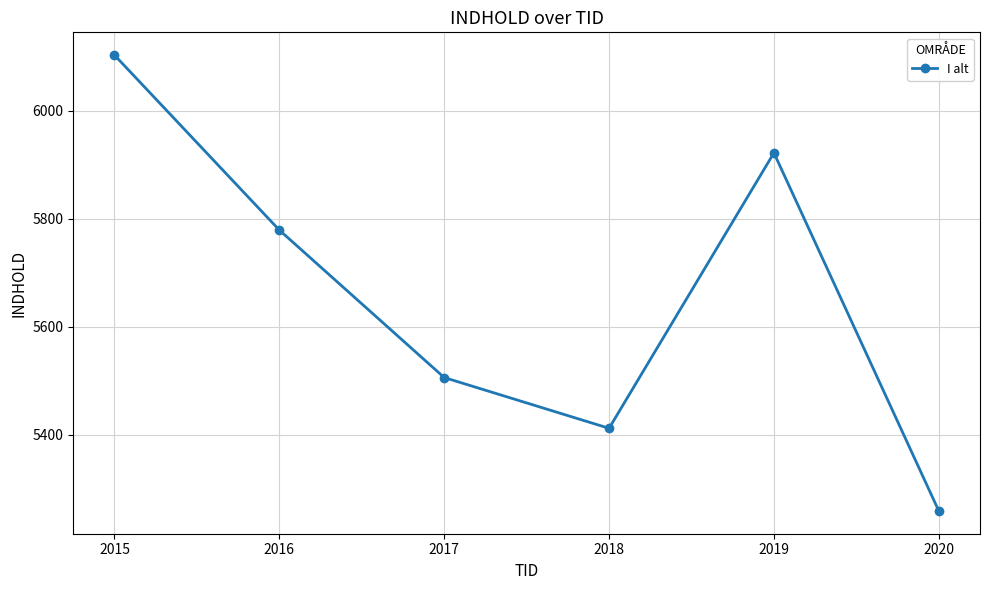

What is the value of the 5th point from the left?

5922